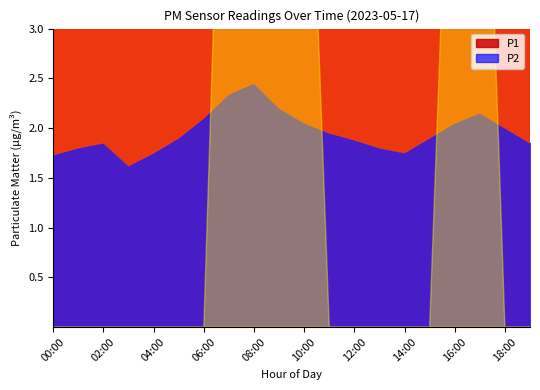

How many categories are shown in the chart?

20